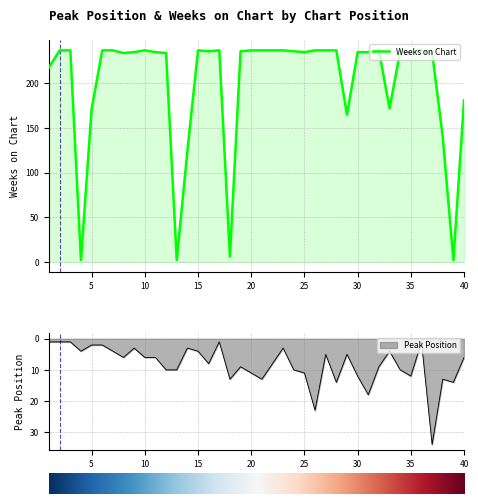

The chart shows a value of 237 at 30. True or false?

True